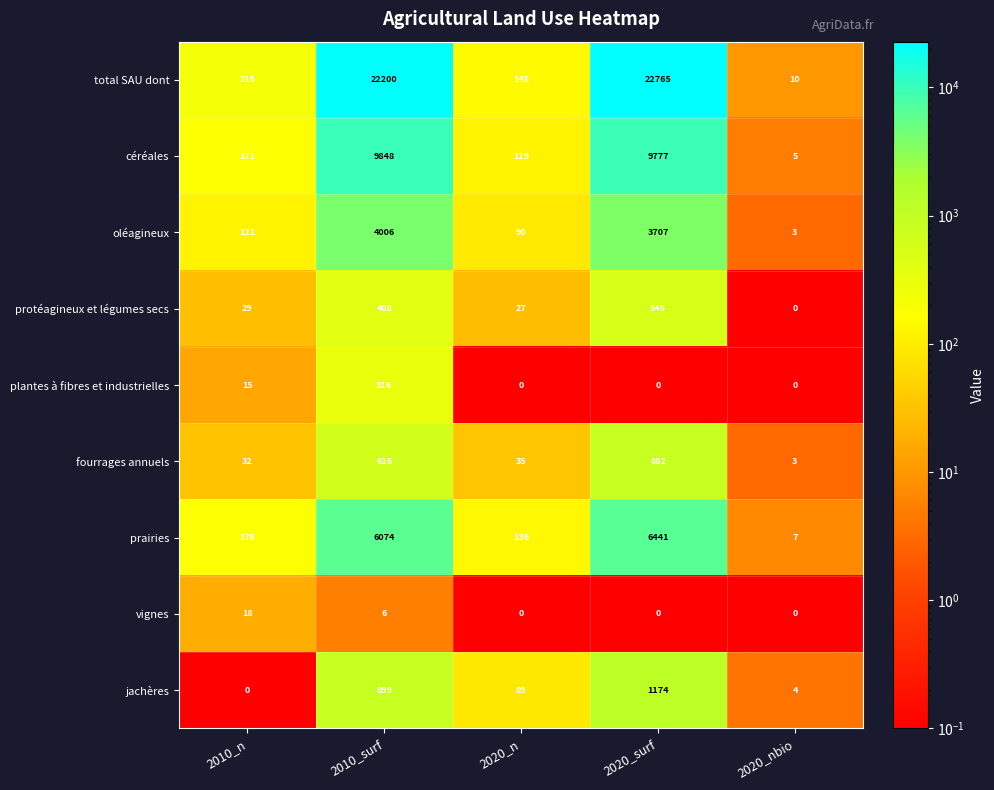

What is the minimum value shown in the chart?

0